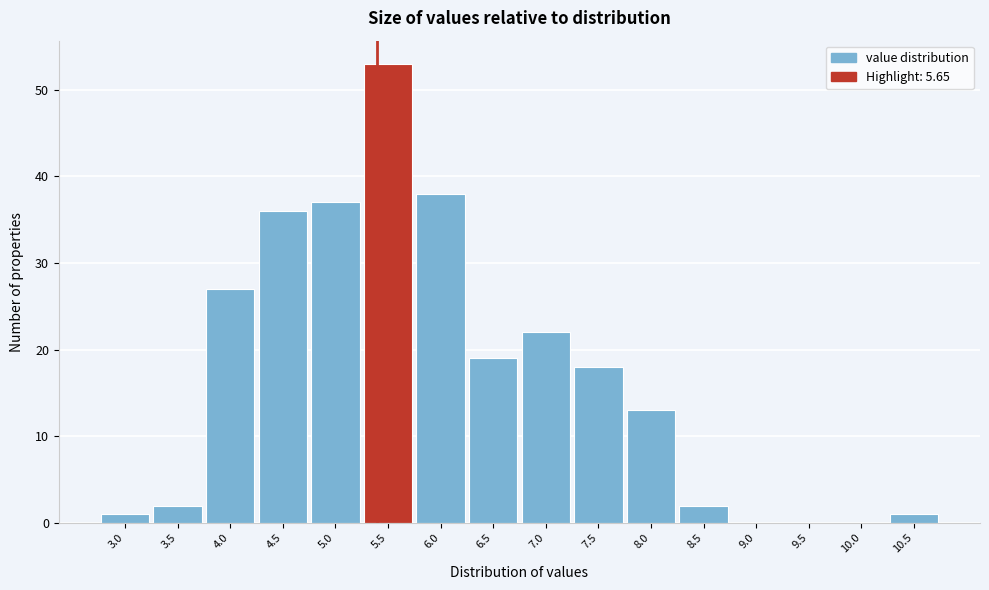

Reading right to left, list all the values displayed in this chart.

10.5=1	10.0=0	9.5=0	9.0=0	8.5=2	8.0=13	7.5=18	7.0=22	6.5=19	6.0=38	5.5=53	5.0=37	4.5=36	4.0=27	3.5=2	3.0=1